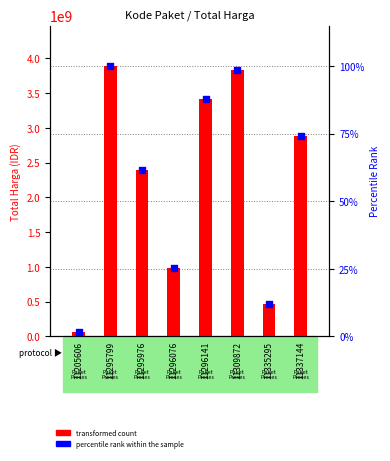

Which series contains the highest Y value?

transformed count